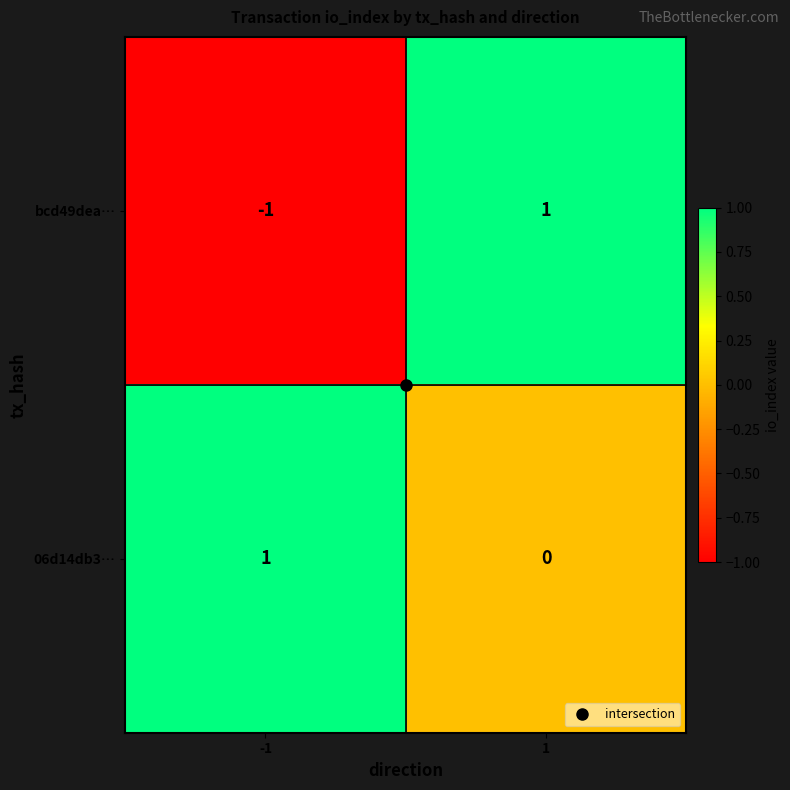

The bcd49dea… series shows 2 at 1. True or false?

False